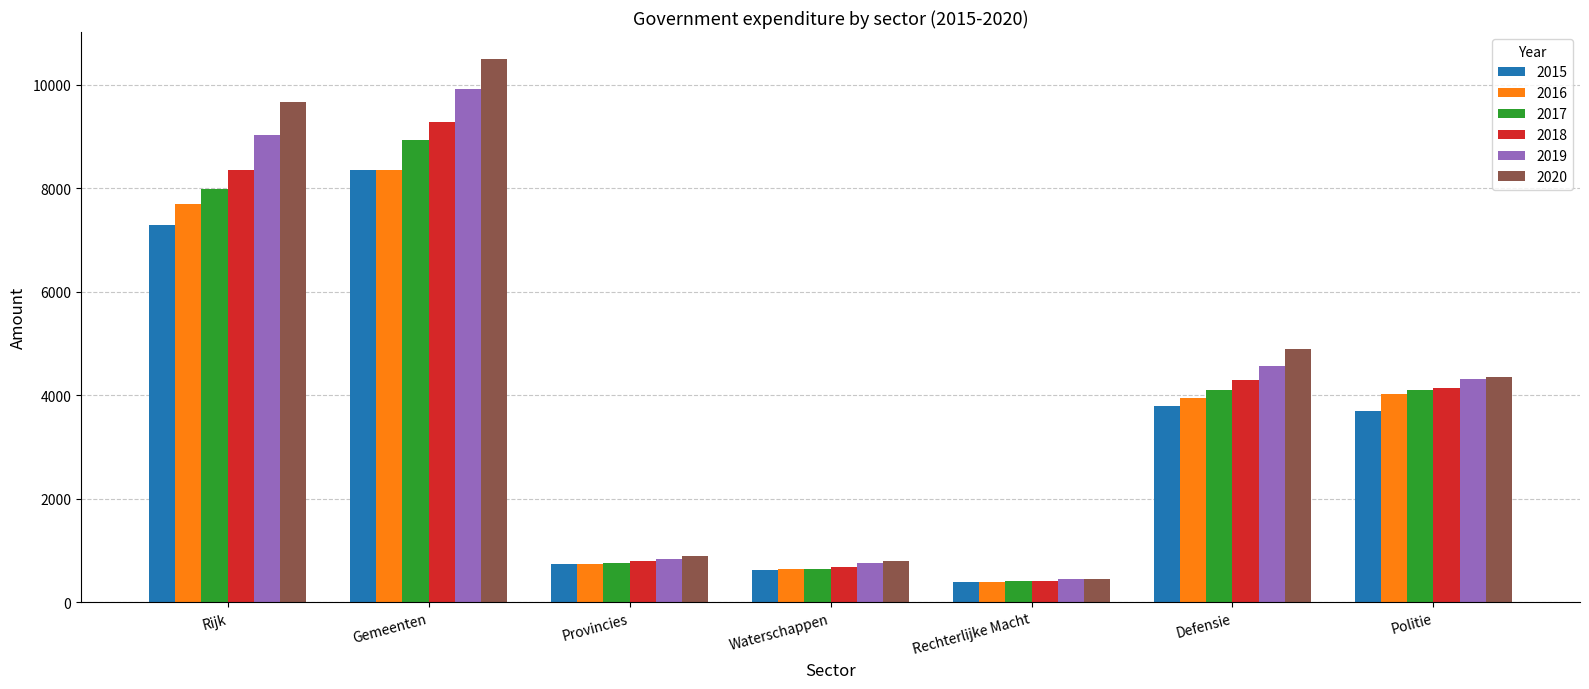

What is the total value across all series at Defensie?

25569